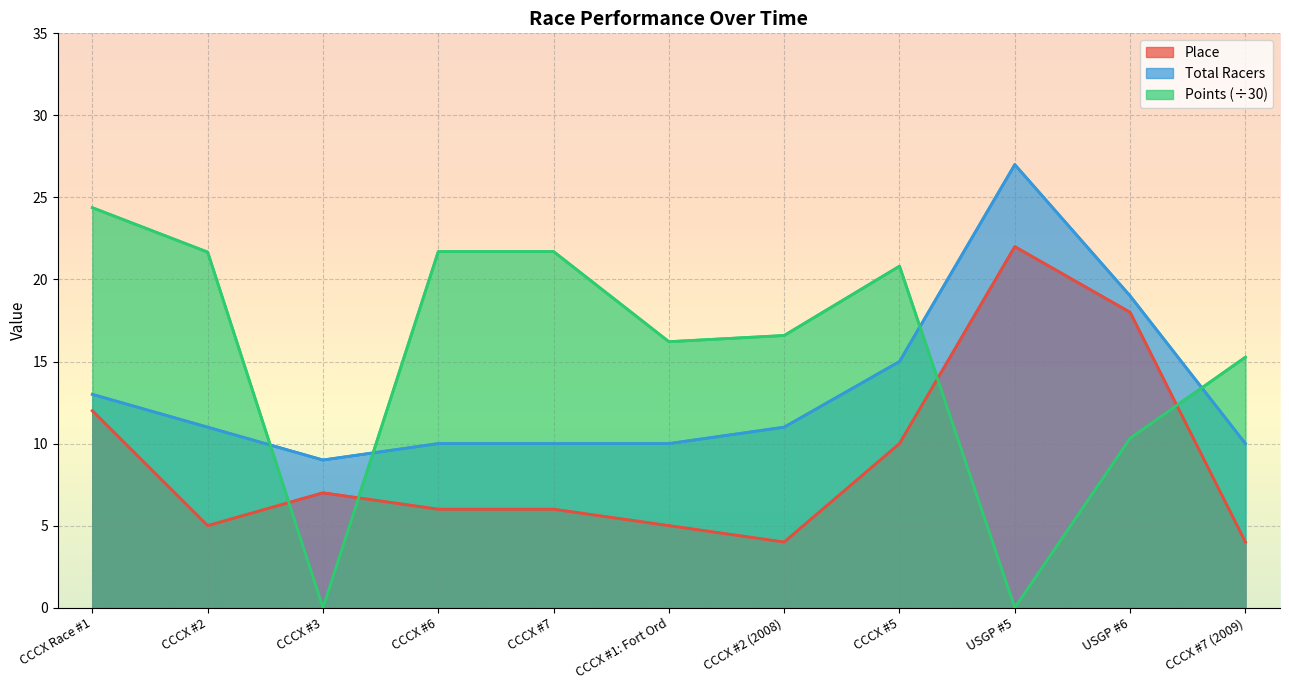

Reading left to right, extract all data points from this chart.

Place: 12.0	5.0	7.0	6.0	6.0	5.0	4.0	10.0	22.0	18.0	4.0
Total Racers: 13.0	11.0	9.0	10.0	10.0	10.0	11.0	15.0	27.0	19.0	10.0
Points: 24.4	21.7	0.0	21.7	21.7	16.2	16.6	20.8	0.0	10.3	15.3